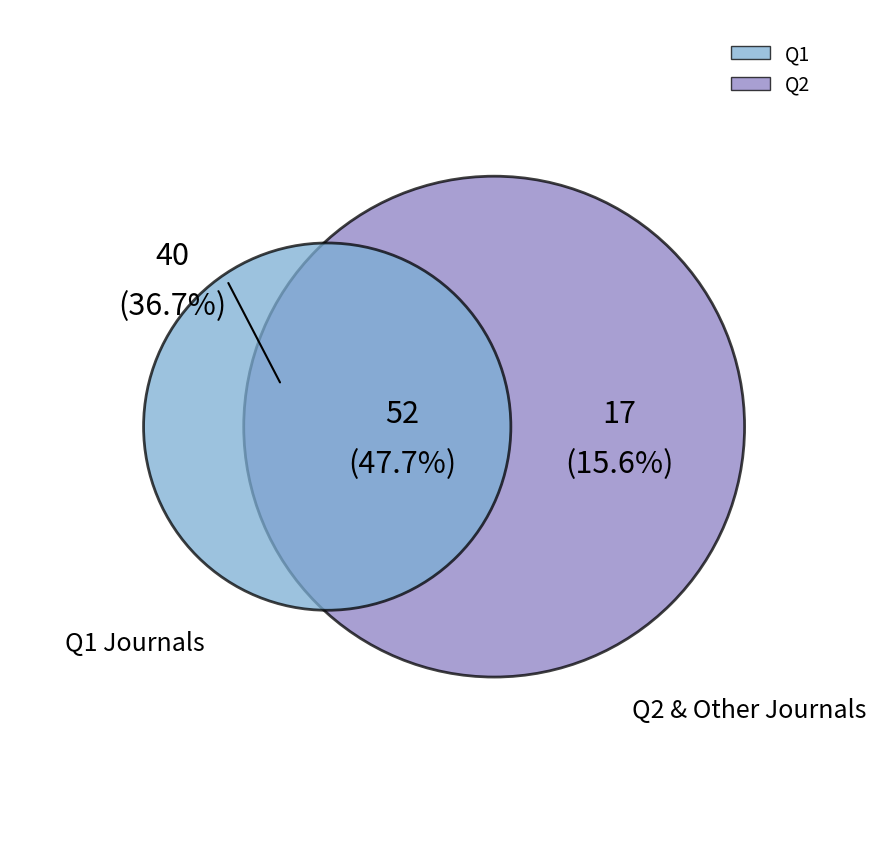

Is there a majority slice in this chart?

No